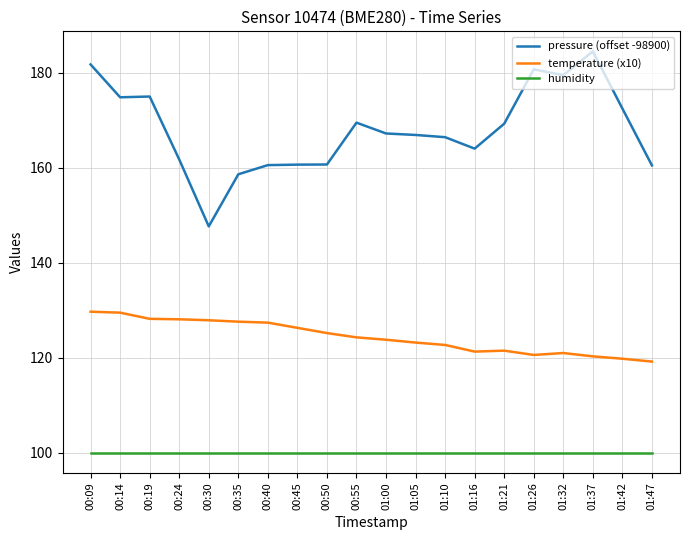

Which series has the widest spread of values?

pressure (offset -98900)